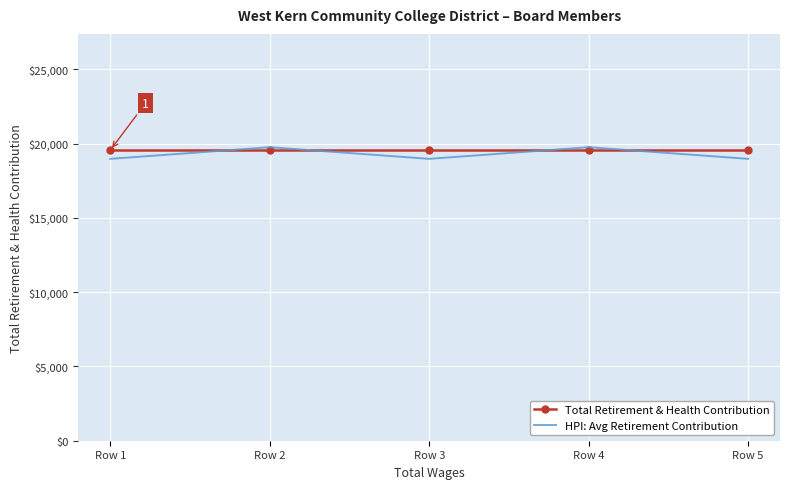

How many interior local valleys does the HPI: Avg Retirement Contribution series have?

1